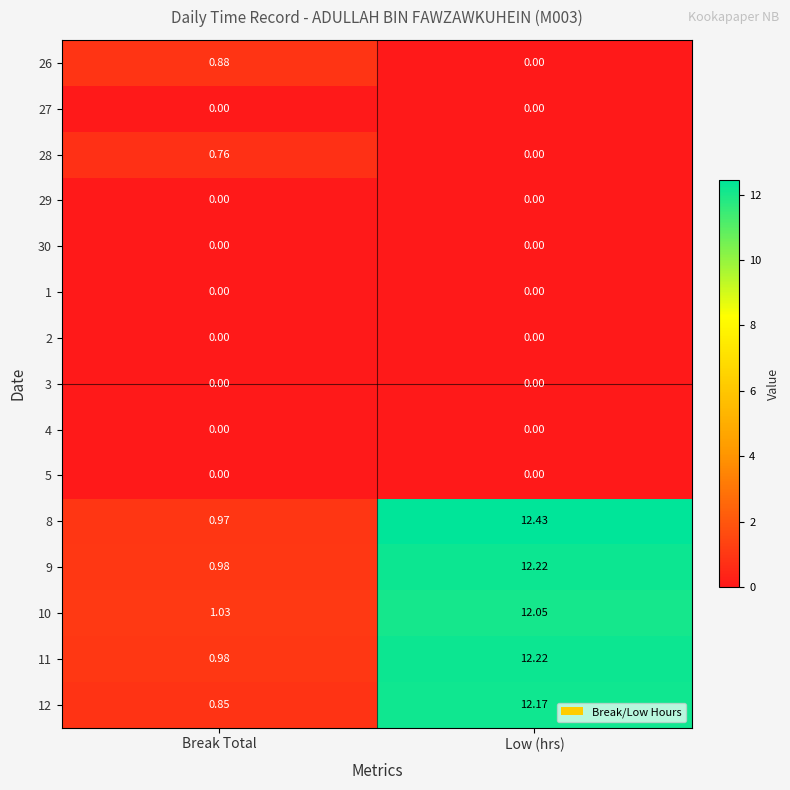

Which category has the highest value across all series?

Low (hrs)